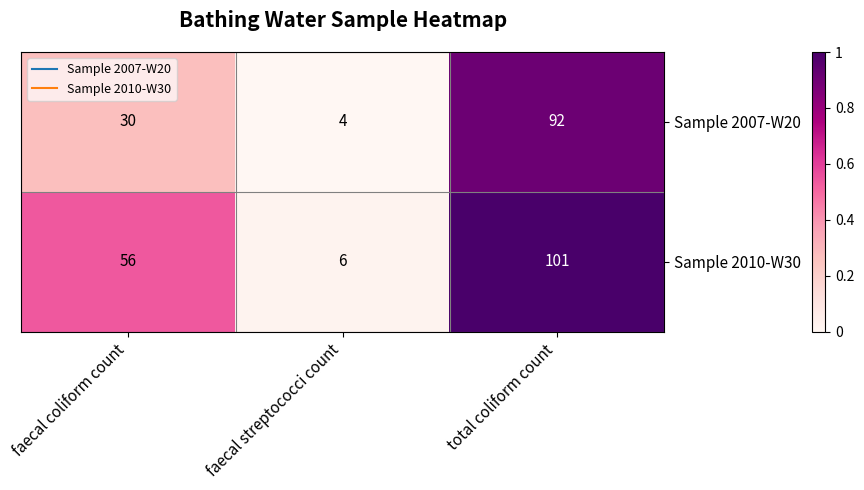

Reading left to right, transcribe all the data shown in this chart.

Sample 2007-W20: 30	4	92
Sample 2010-W30: 56	6	101